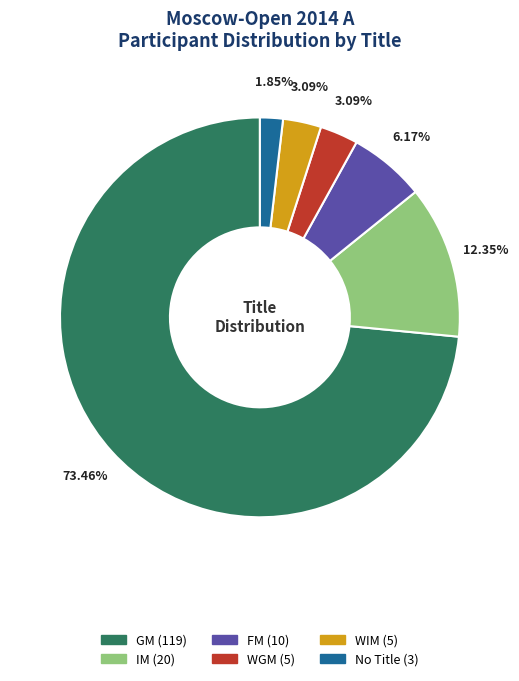

Is there a majority slice in this chart?

Yes